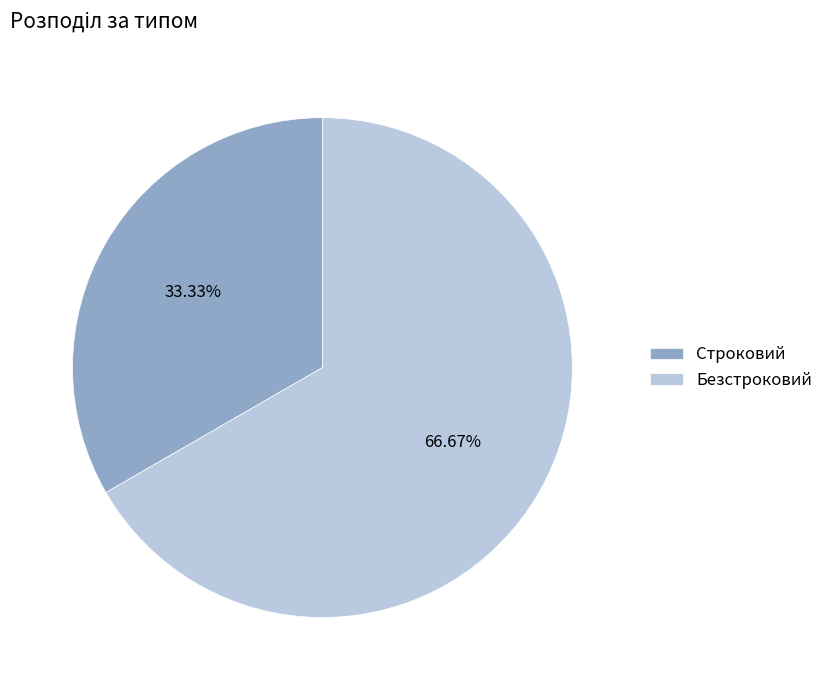

The Строковий slice represents 26% of the pie. True or false?

False